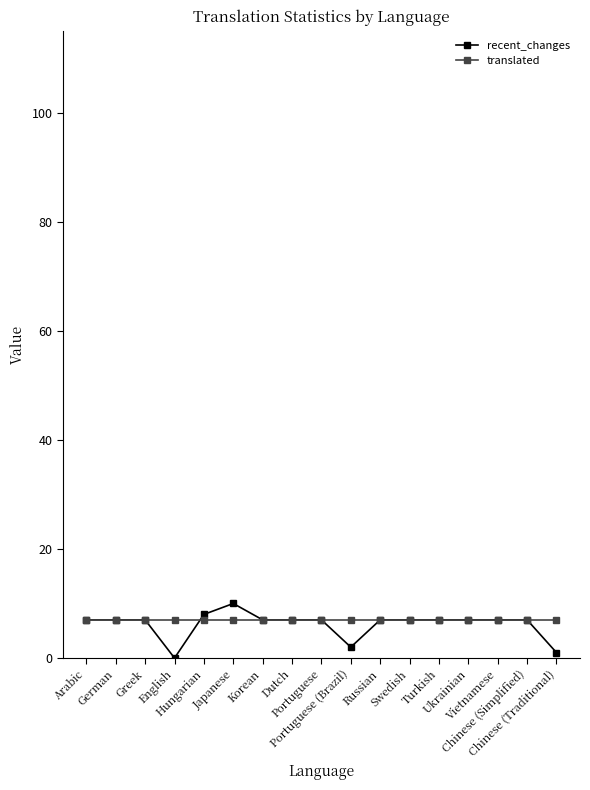

Count the number of data series in this chart.

2